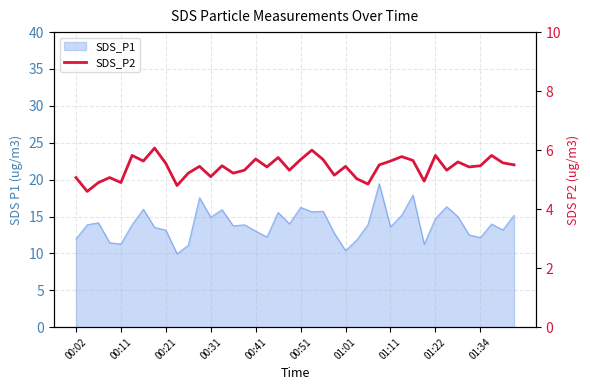

At which category does the chart reach its peak across all series?

01:11